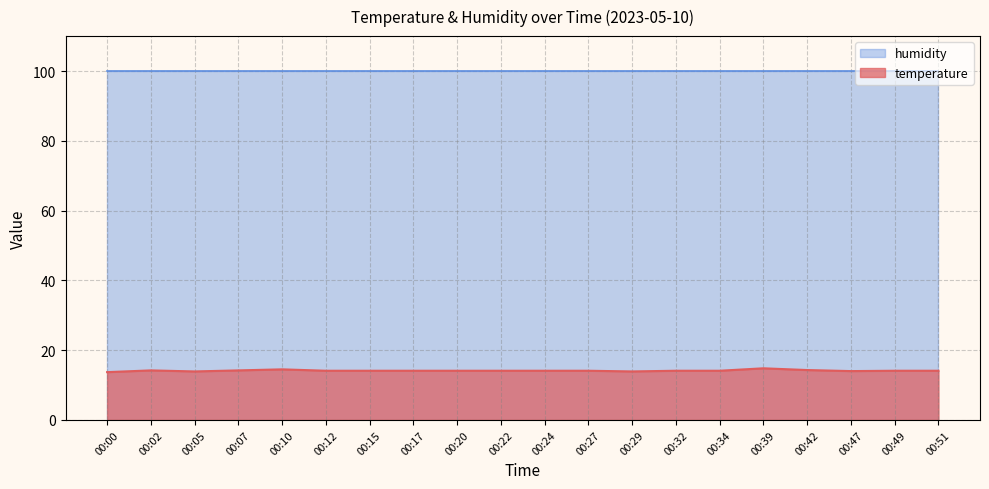

Rank the categories by value from lowest to highest.

00:00, 00:05, 00:29, 00:47, 00:12, 00:15, 00:17, 00:20, 00:22, 00:24, 00:27, 00:32, 00:34, 00:49, 00:51, 00:02, 00:07, 00:42, 00:10, 00:39